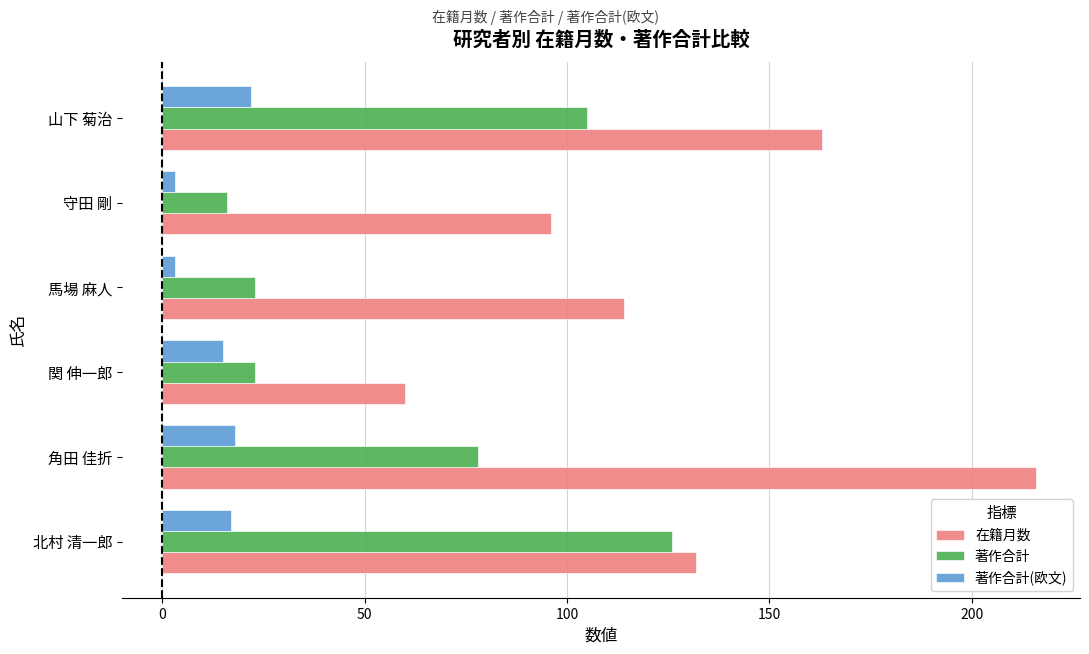

What are all the series names shown in the legend?

在籍月数, 著作合計, 著作合計(欧文)